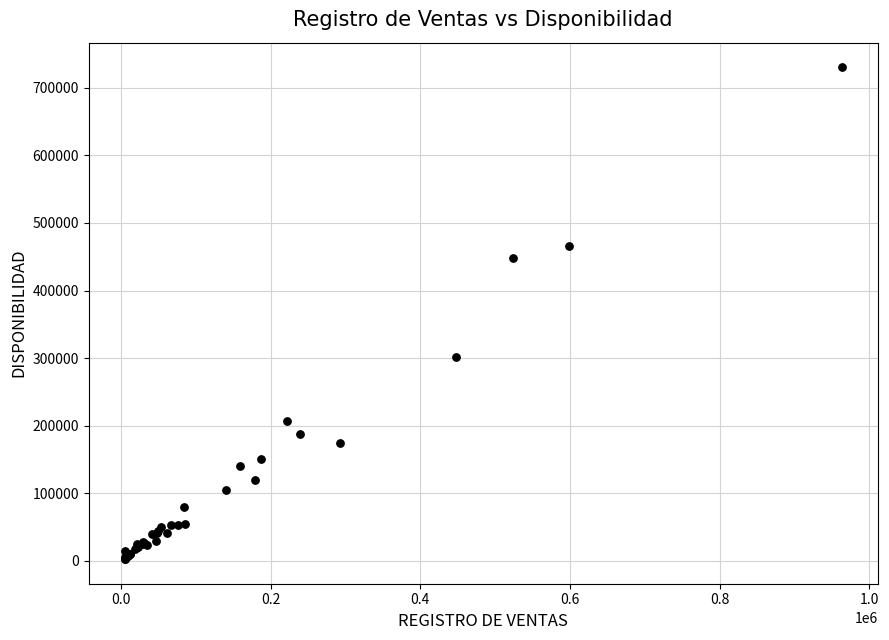

What Y value in the scatter plot is closest to 366512?

301936.6